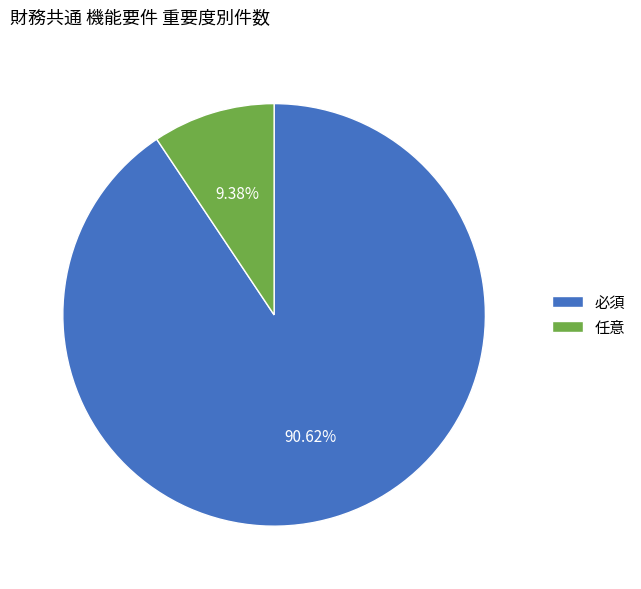

To the nearest percent, what is the combined percentage of 任意 and 必須?

100%